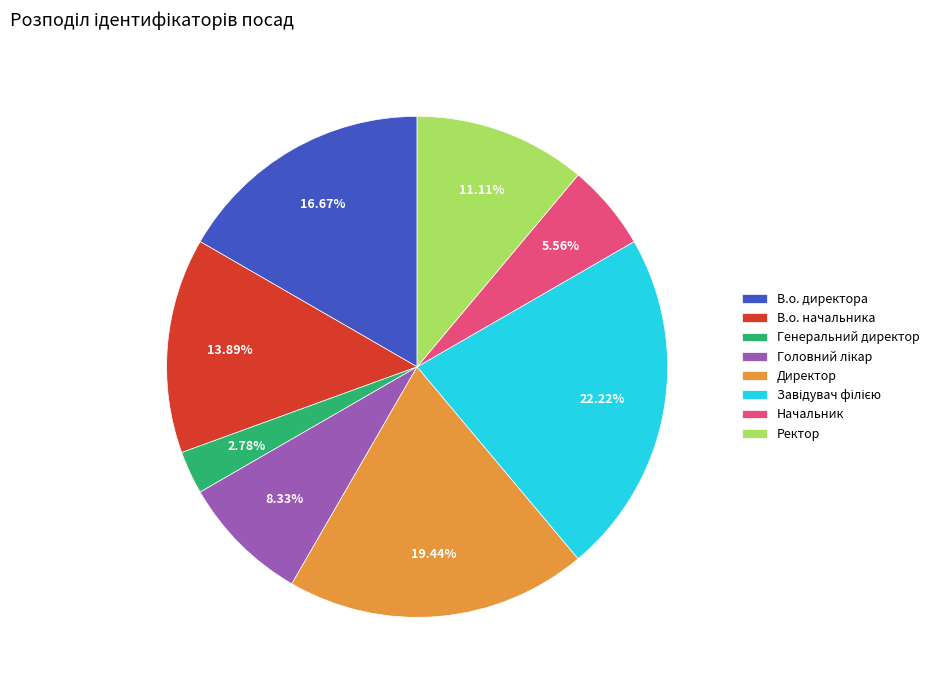

Which slice is the smallest?

Генеральний директор